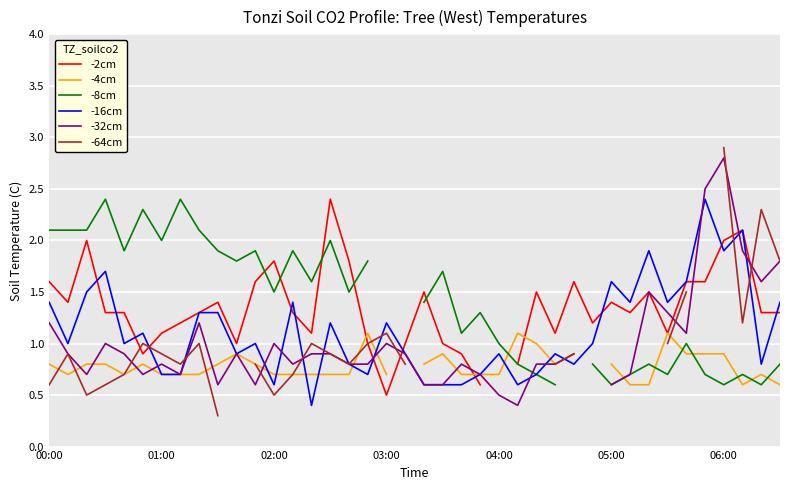

The value of -16cm at 04:00 is 0.9. True or false?

True